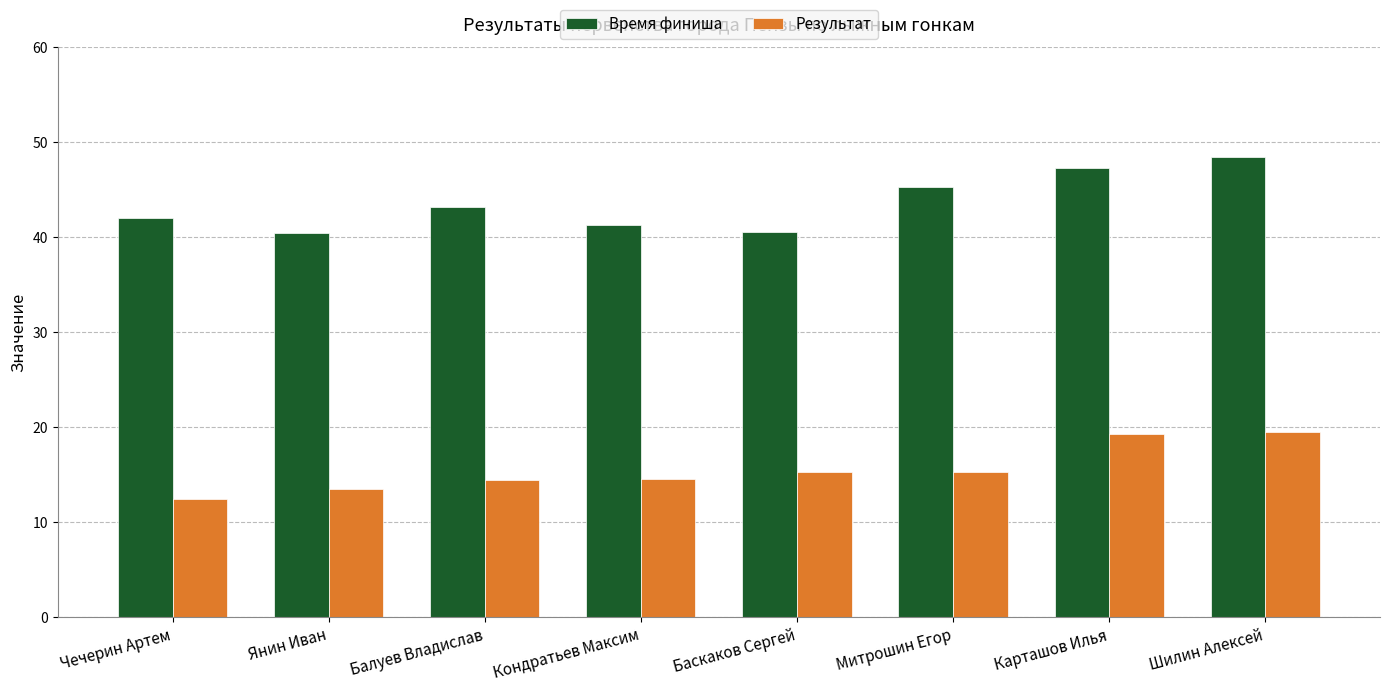

What is the spread (max minus min) of values at Шилин Алексей?

29.0